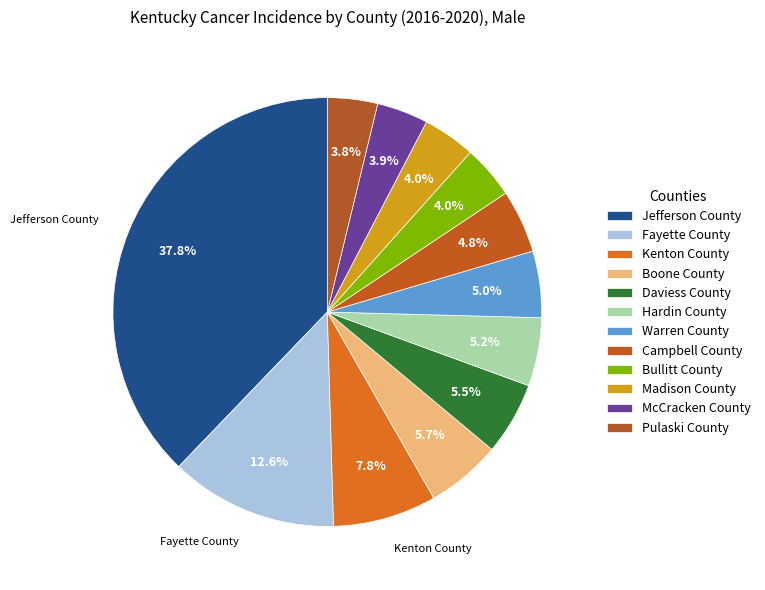

To the nearest percent, what percentage of the pie is Warren County?

5%